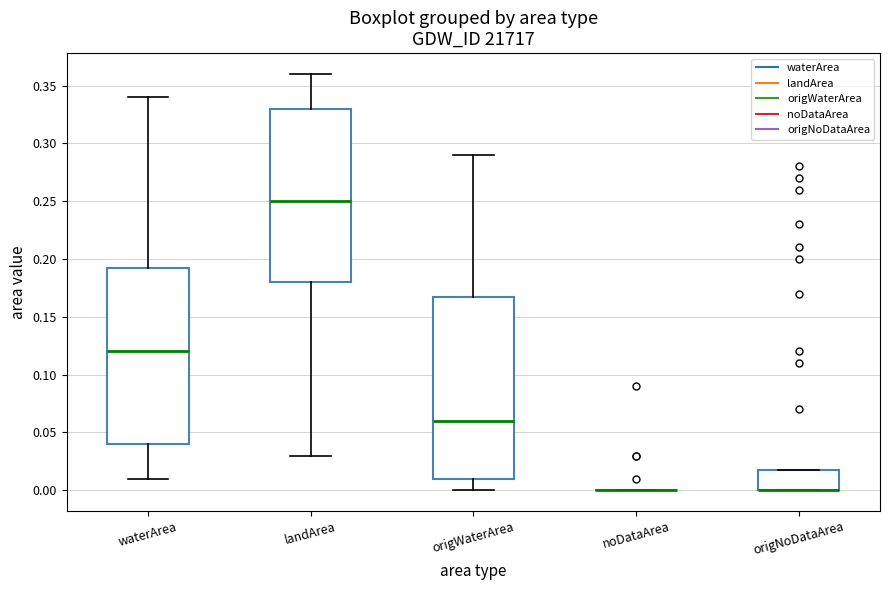

Which box is the tallest, from its lower edge to its upper edge?

origWaterArea